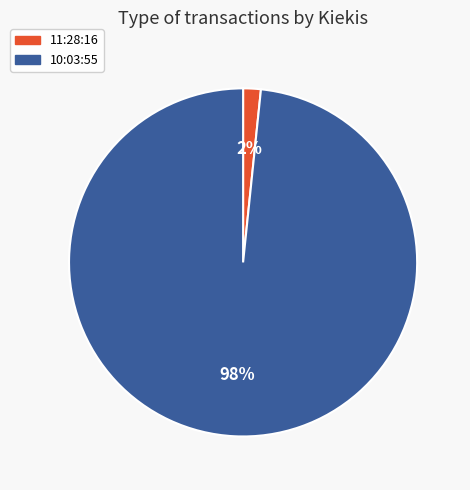

Combined, do 10:03:55 and 11:28:16 account for over 50%?

Yes